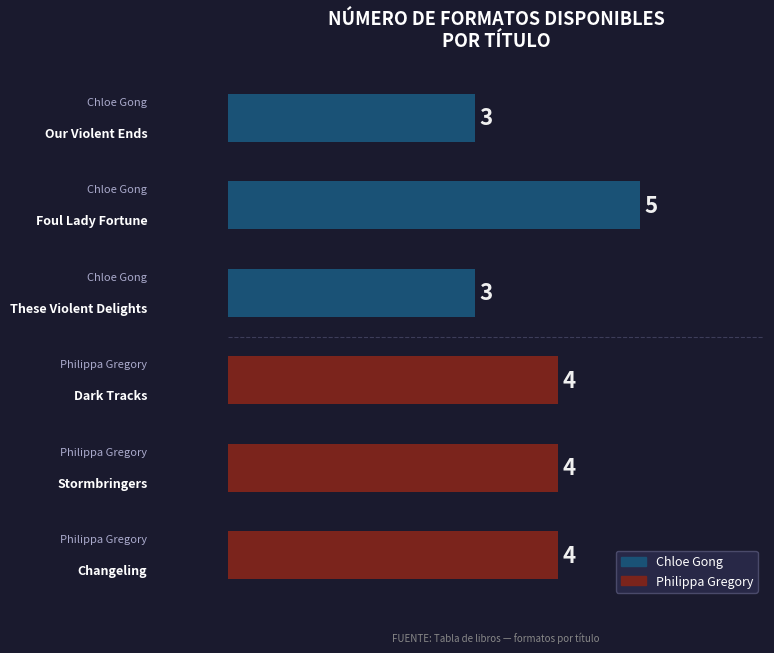

How many values are between 3 and 4?

5